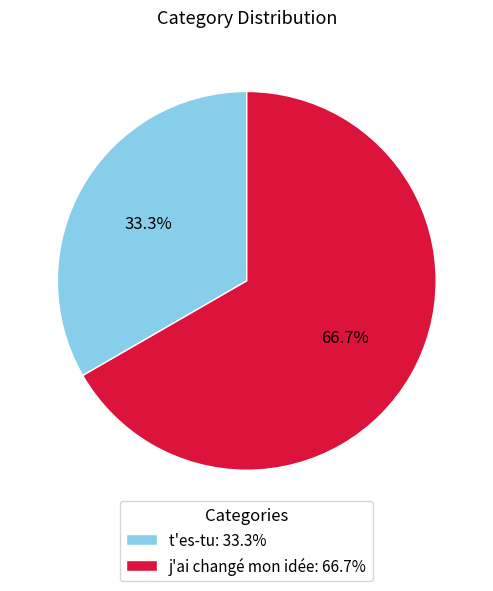

Approximately how many times larger is the value at j'ai changé mon idée: 66.7% compared to t'es-tu: 33.3%?

2.0